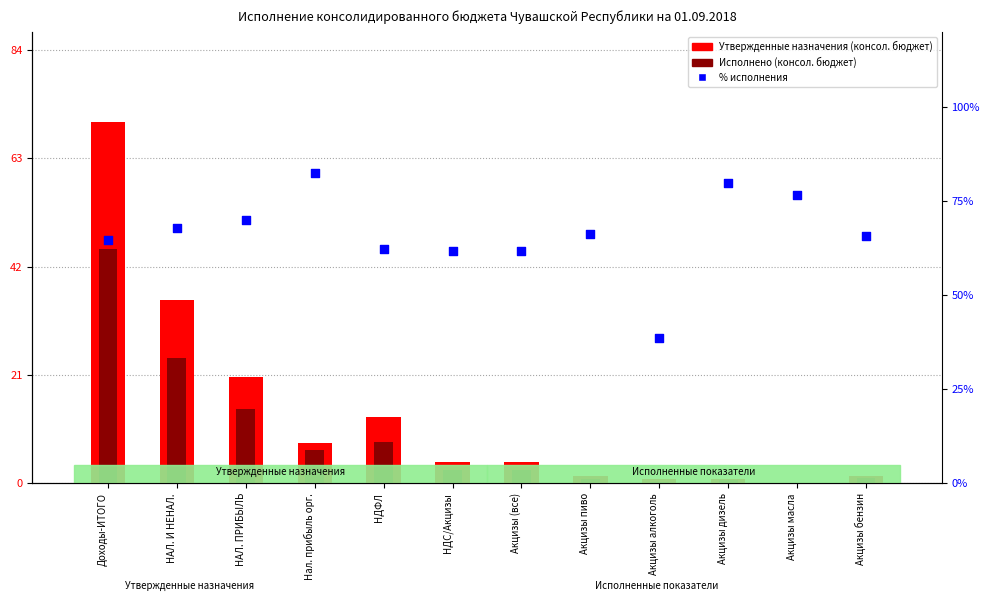

Which series has the largest total across all categories?

% исполнения